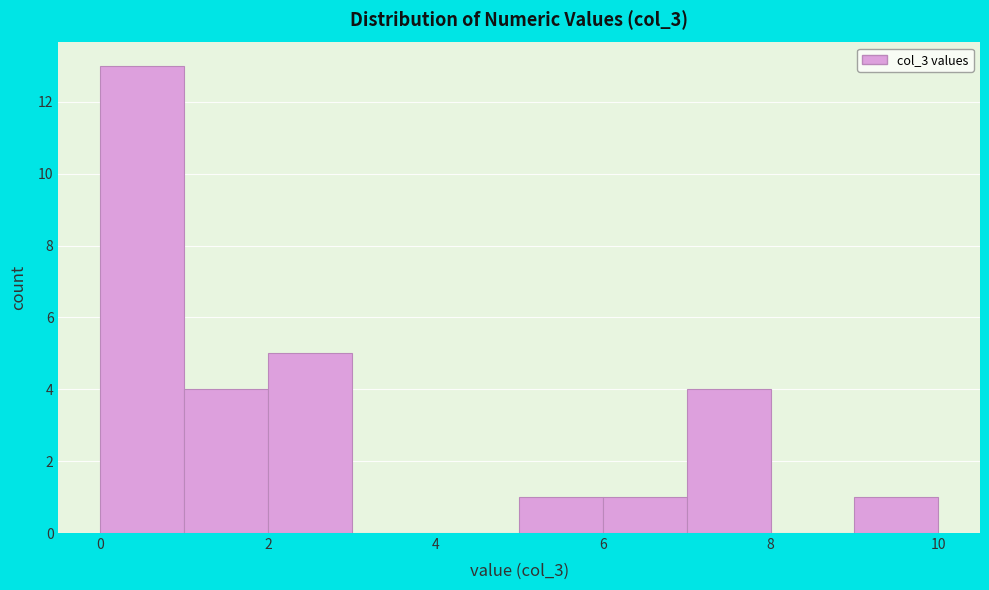

Reading left to right, list every bar in this chart as the range it spans on the x-axis followed by its height. The values are not printed on the chart, so give them approximately, as read against the axis.

0 to 1: 13
1 to 2: 4
2 to 3: 5
3 to 4: 0
4 to 5: 0
5 to 6: 1
6 to 7: 1
7 to 8: 4
8 to 9: 0
9 to 10: 1